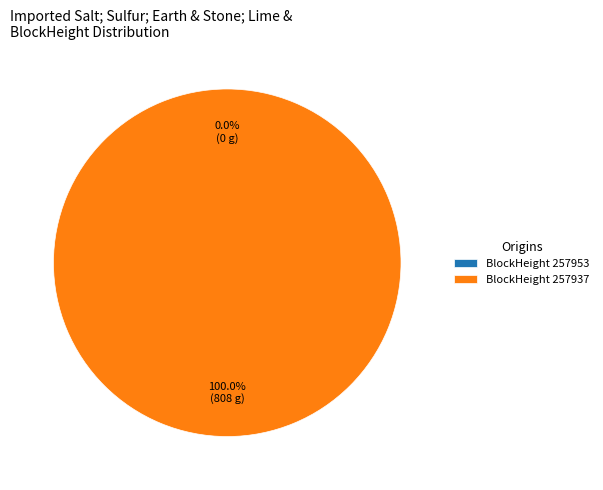

What is the majority slice?

257937